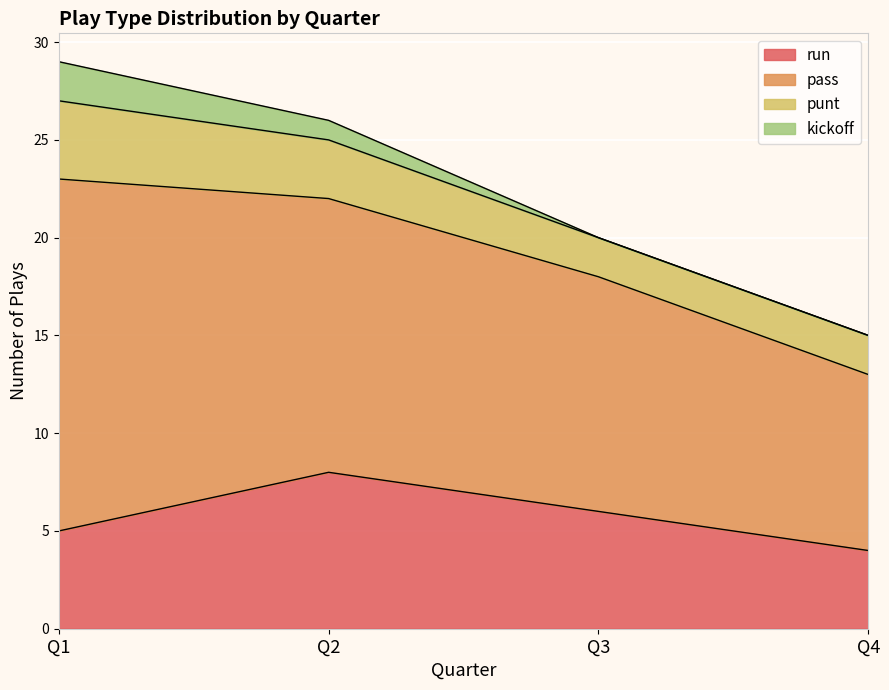

Where is pass nearest to the value 13?

Q2